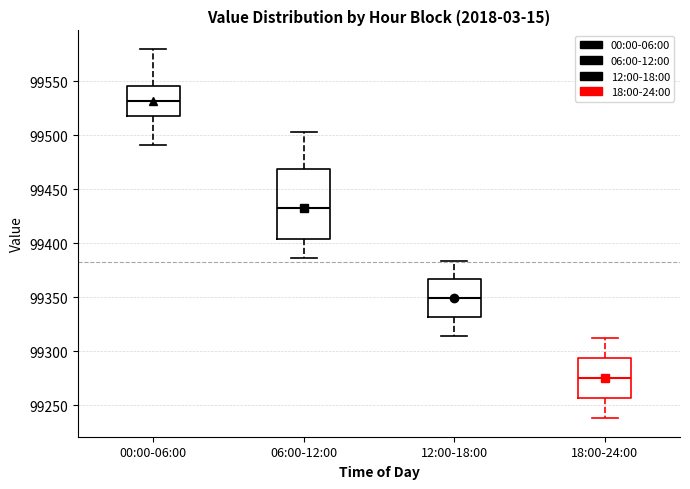

Comparing the boxes themselves (not the whiskers), which one is the tallest?

06:00-12:00